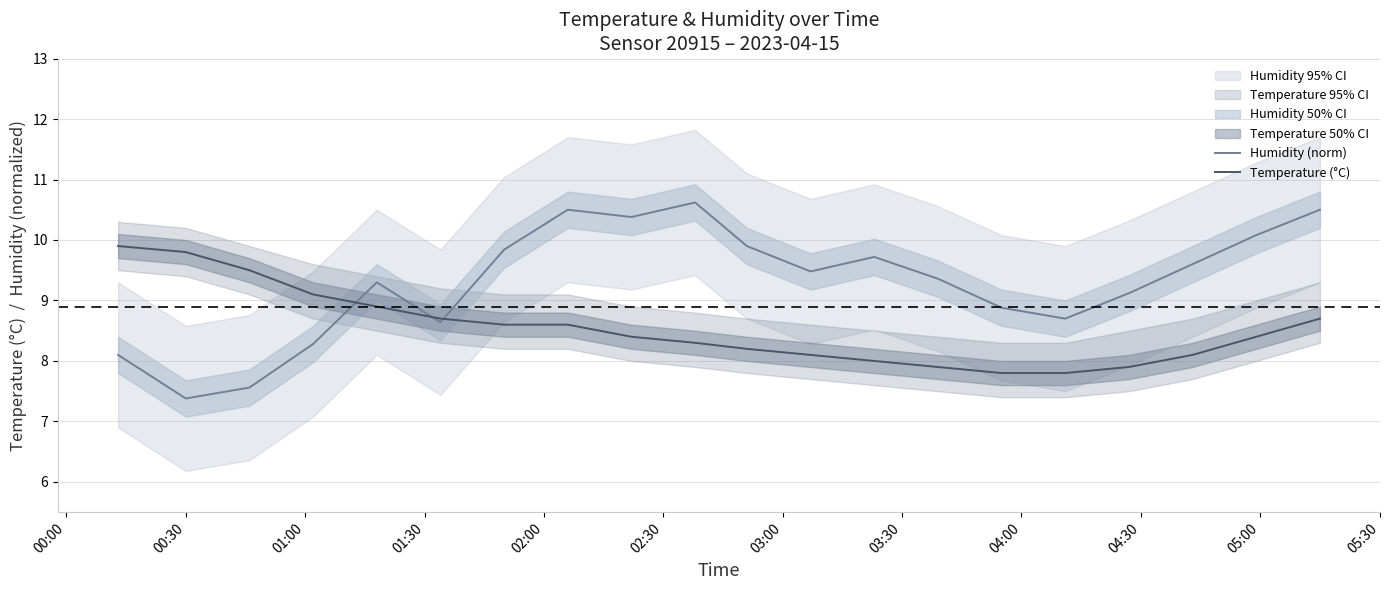

True or false: Humidity (norm) has more than 1 interior local peaks.

True